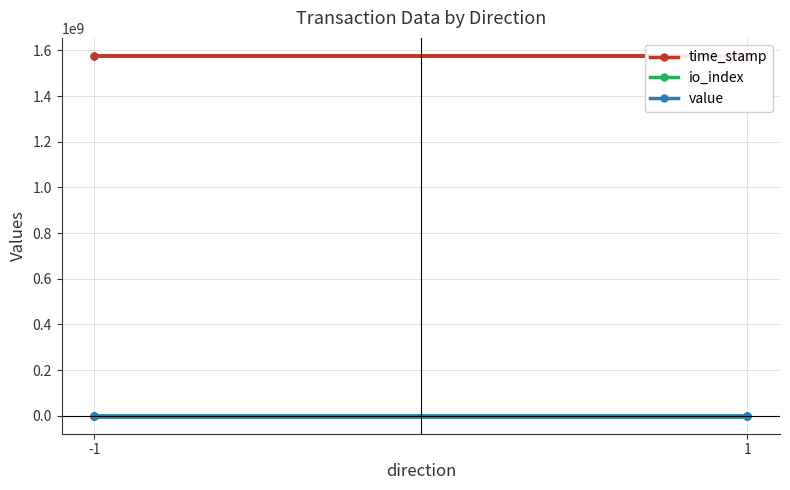

What is the maximum value for io_index?

344.0